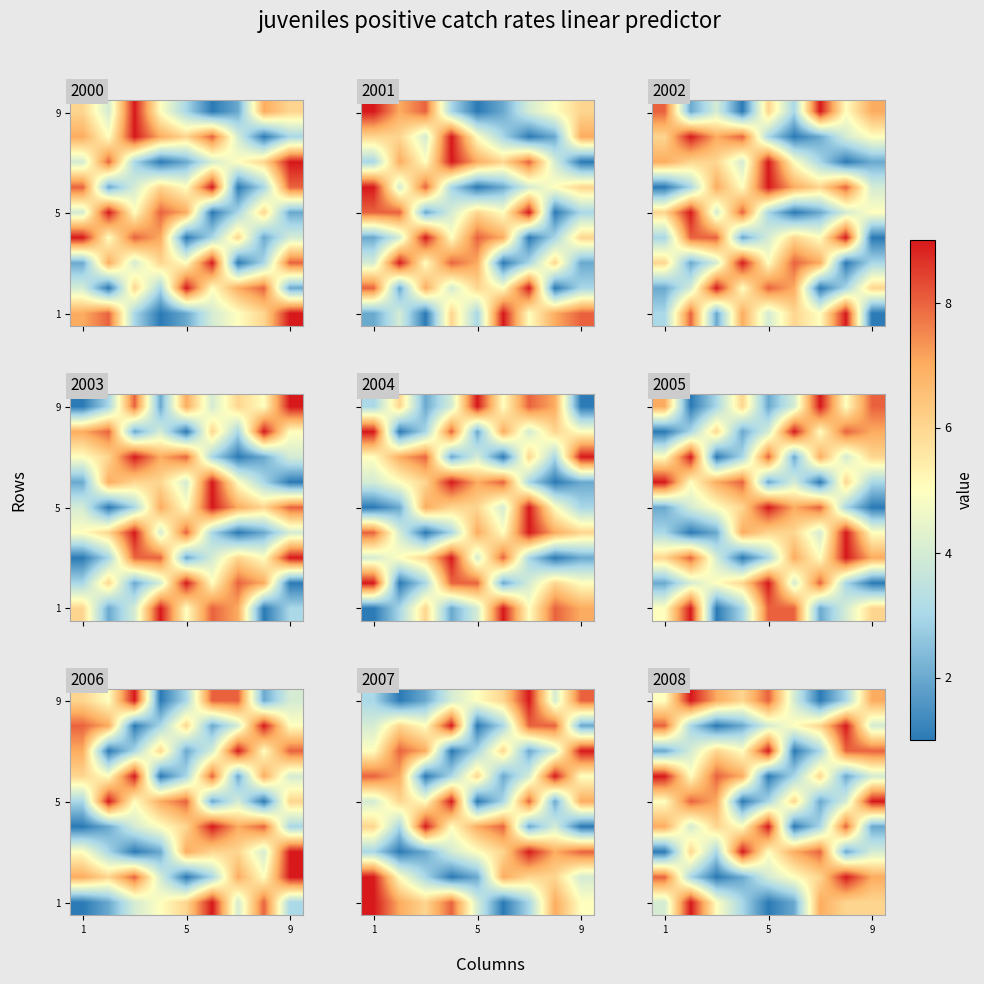

What is the smallest value displayed?

1